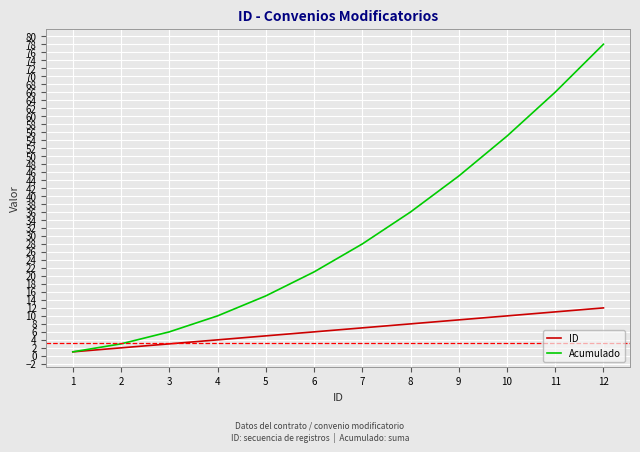

At which label is ID closest to 6?

6